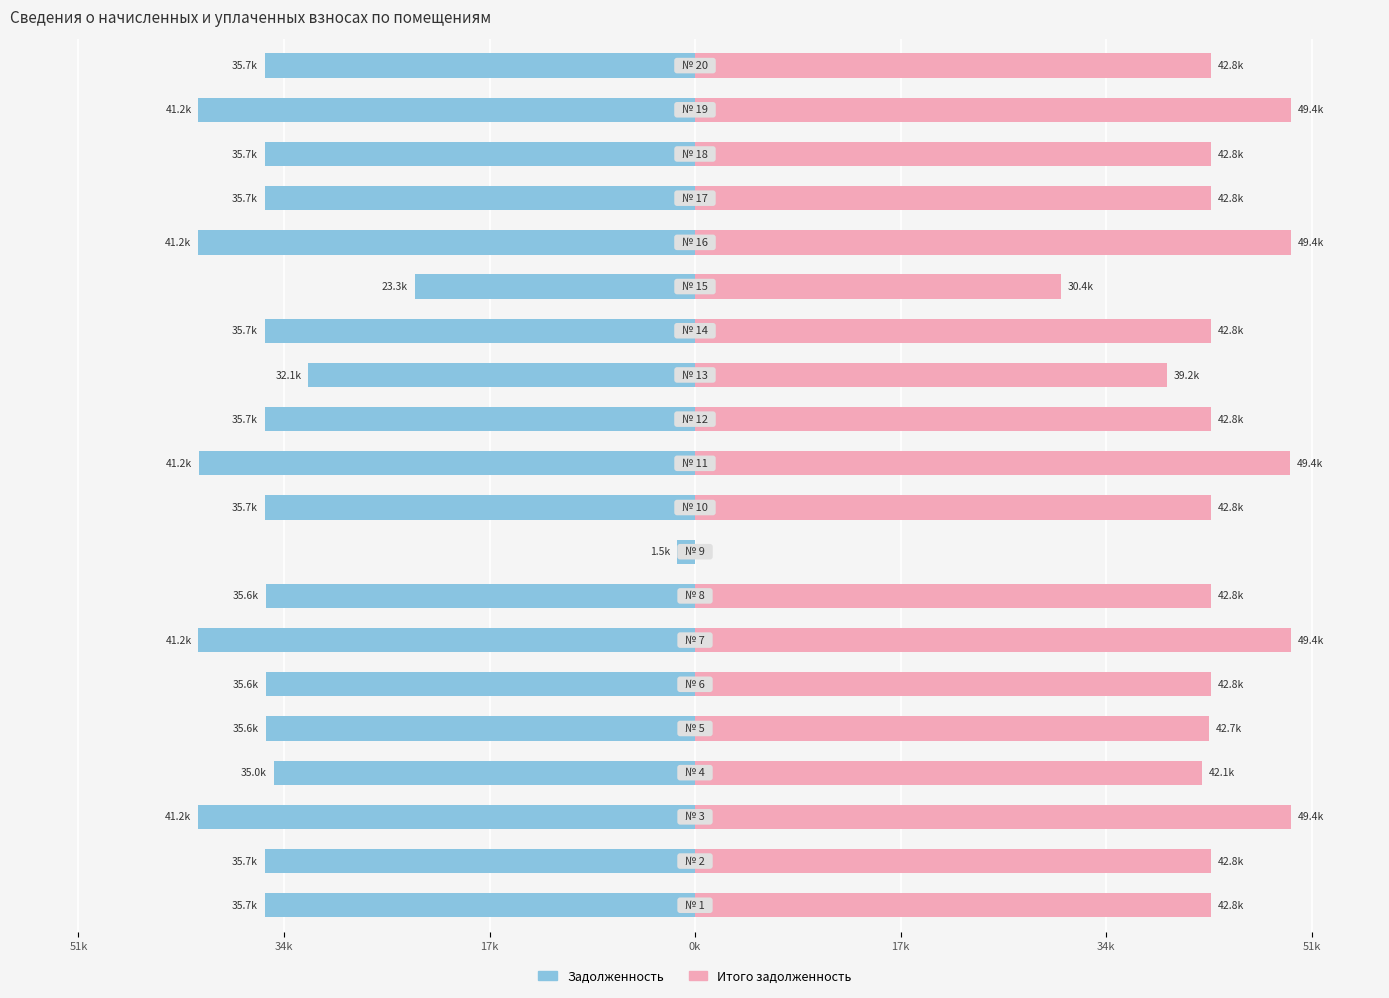

What is the value of the Итого задолженность bar at the 14th from the left?

42788.4